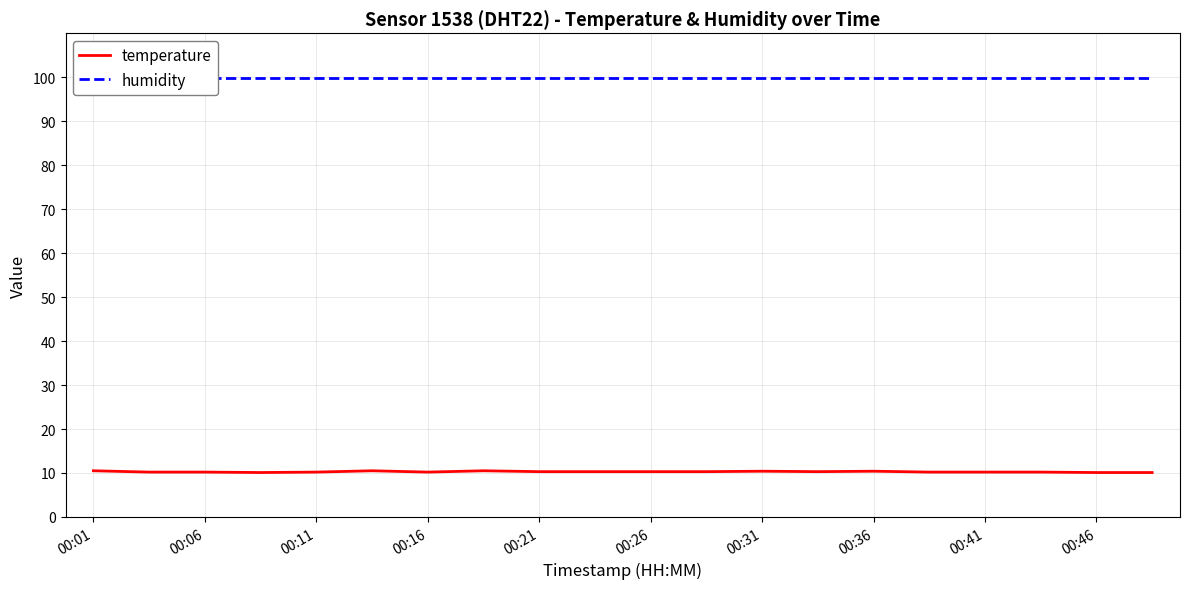

List the series in order of their overall mean, highest first.

humidity, temperature